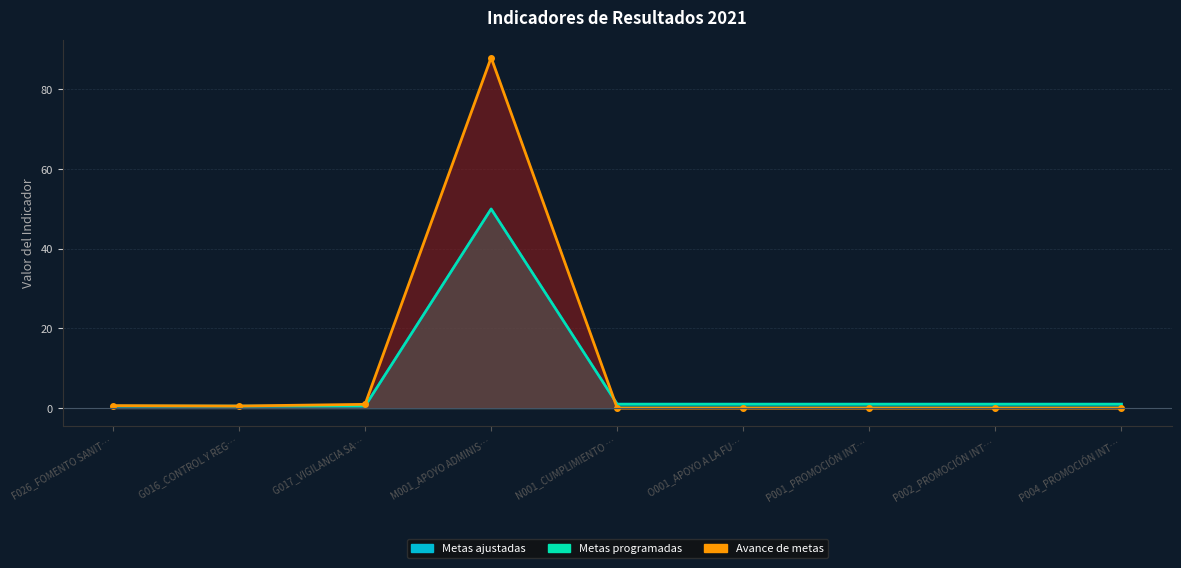

True or false: Metas programadas and Metas ajustadas cross at least once.

False